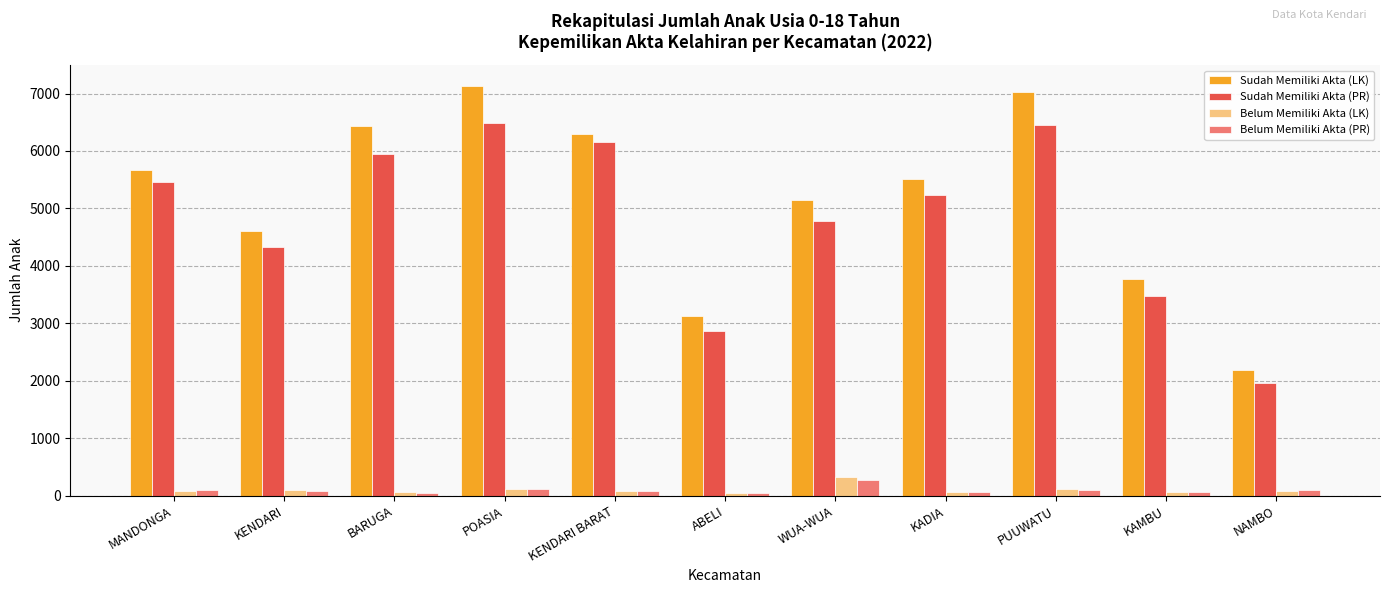

What is the total value across all series at KENDARI BARAT?

12606